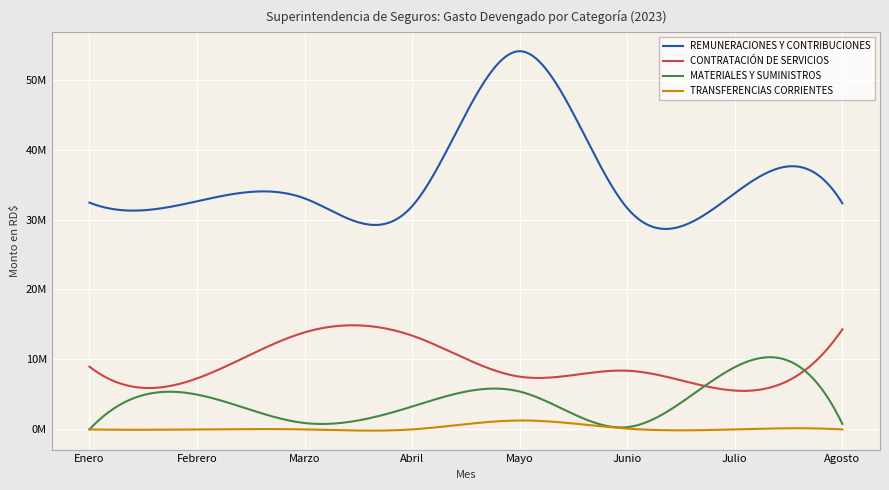

True or false: MATERIALES Y SUMINISTROS and TRANSFERENCIAS CORRIENTES intersect in this chart.

False